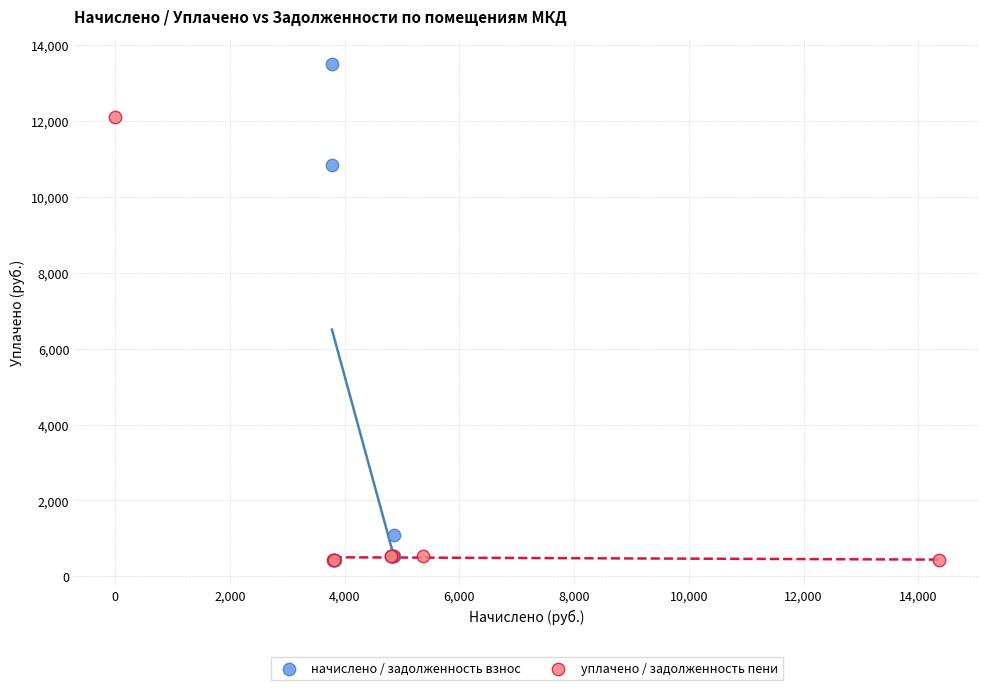

Which series reaches the maximum Y coordinate?

начислено / задолженность взнос